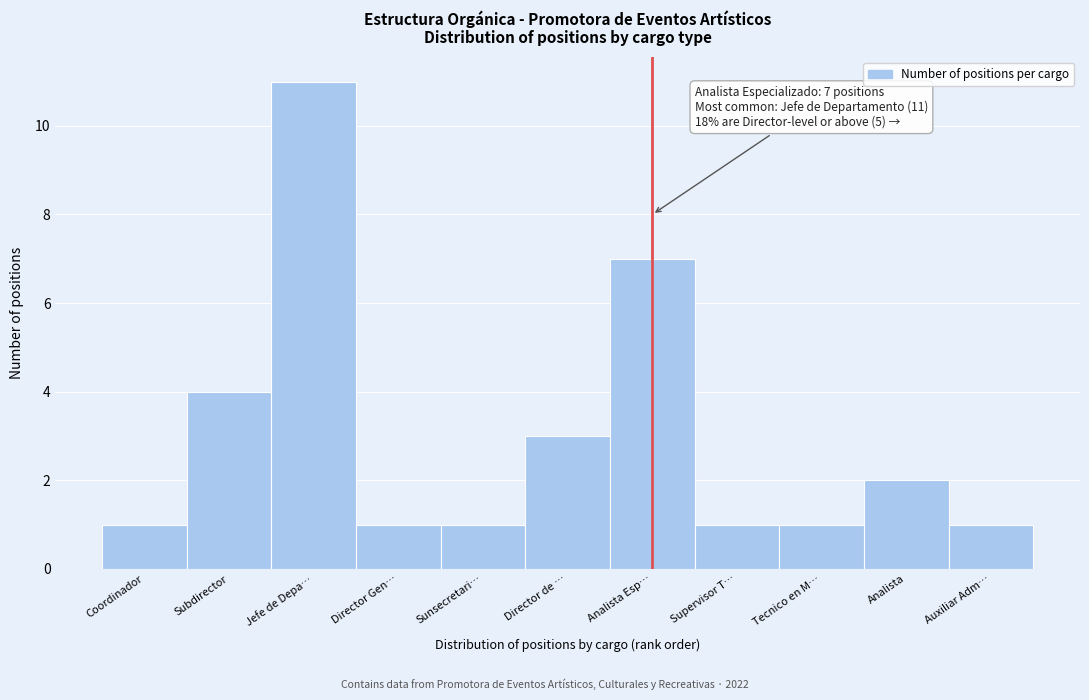

Reading right to left, list all the values displayed in this chart.

Auxiliar Adm…=1	Analista=2	Tecnico en M…=1	Supervisor T…=1	Analista Esp…=7	Director de …=3	Sunsecretari…=1	Director Gen…=1	Jefe de Depa…=11	Subdirector=4	Coordinador=1